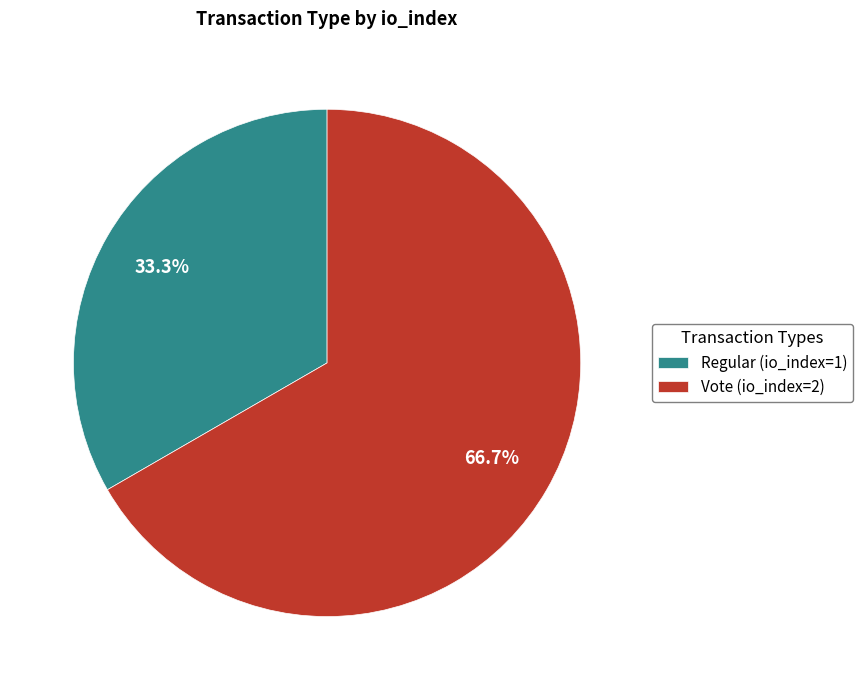

Between Vote (io_index=2) and Regular (io_index=1), which is larger?

Vote (io_index=2)